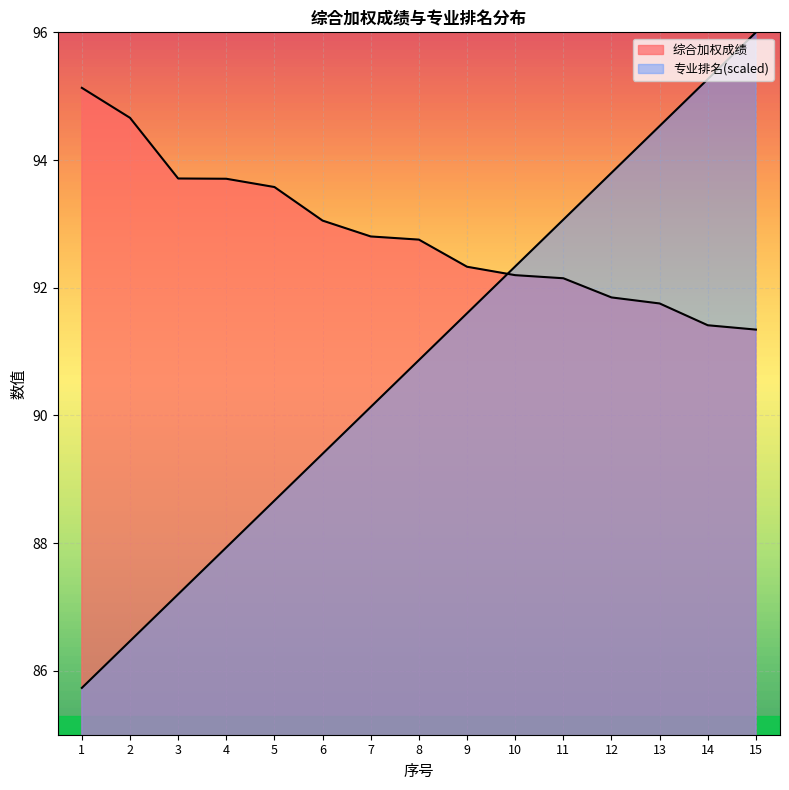

Where does the 综合加权成绩 series first go above 92?

1